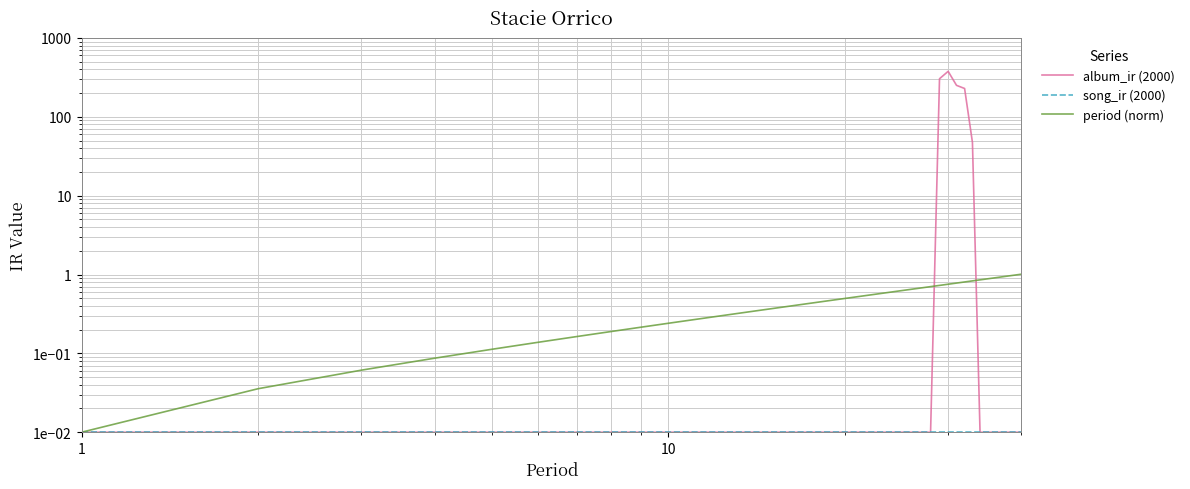

In album_ir (2000), how many points are higher than both neighbors (excluding endpoints)?

1